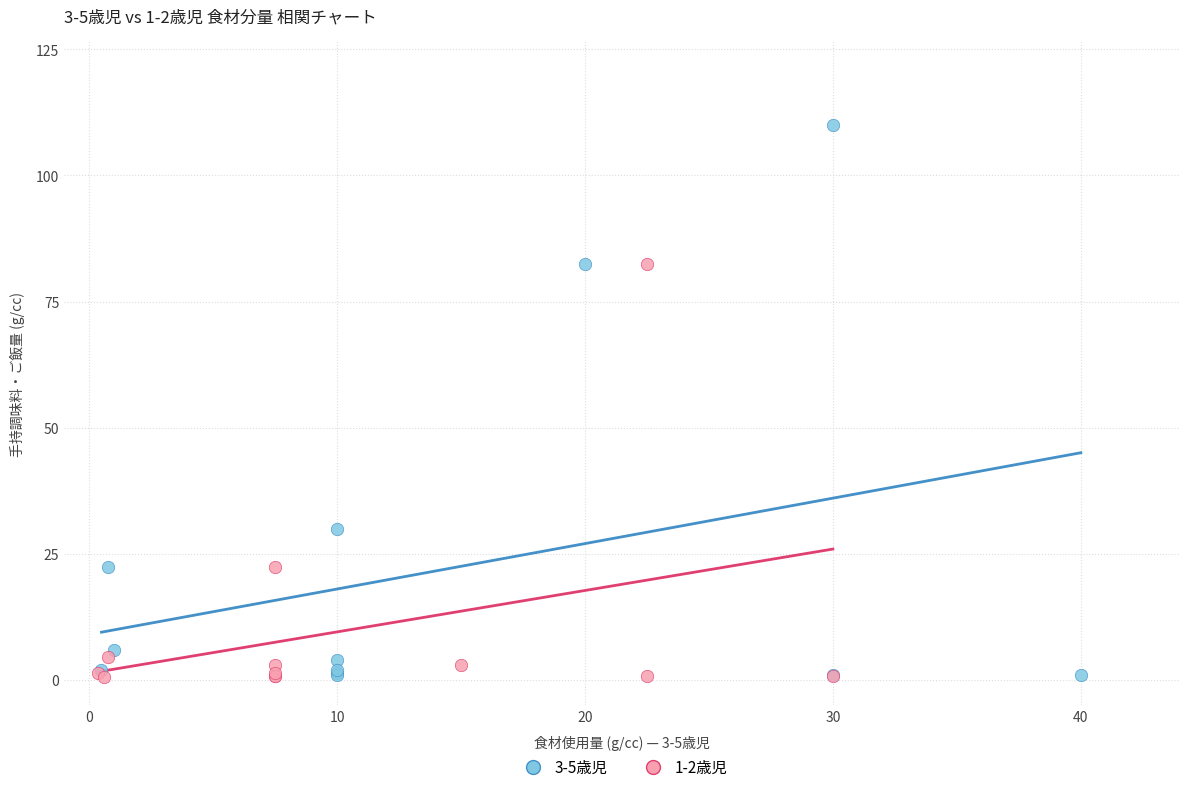

Which series reaches the maximum Y coordinate?

3-5歳児